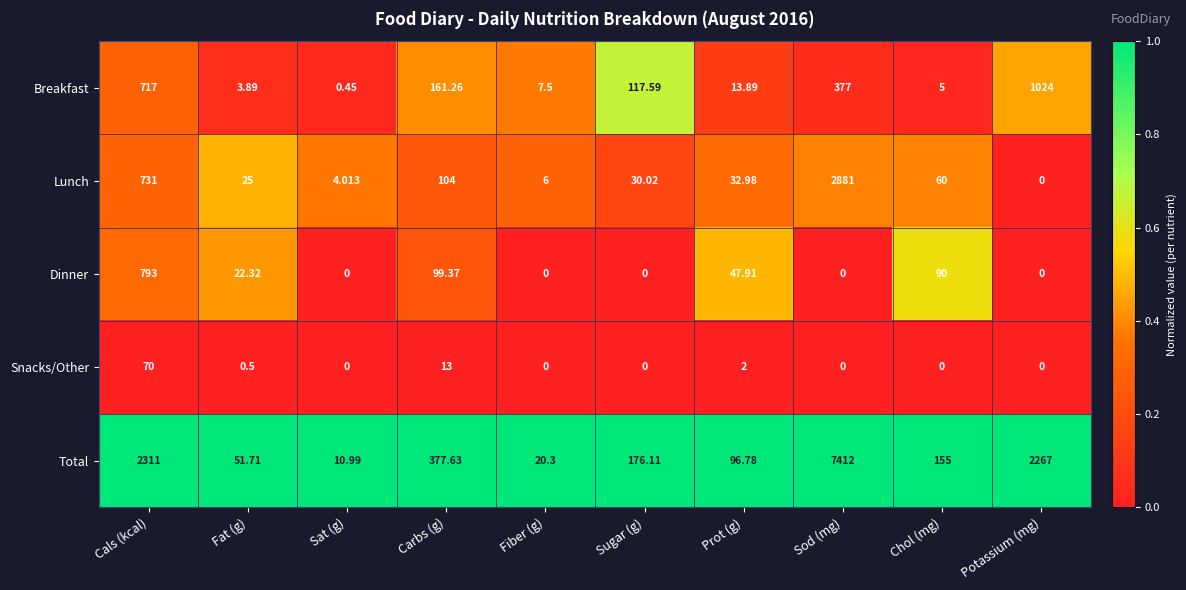

Count the number of categories in the chart.

10